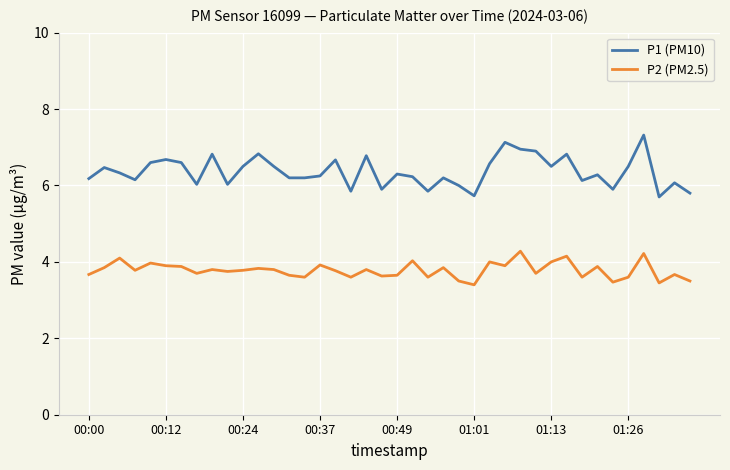

What is the maximum value shown in the chart?

7.3